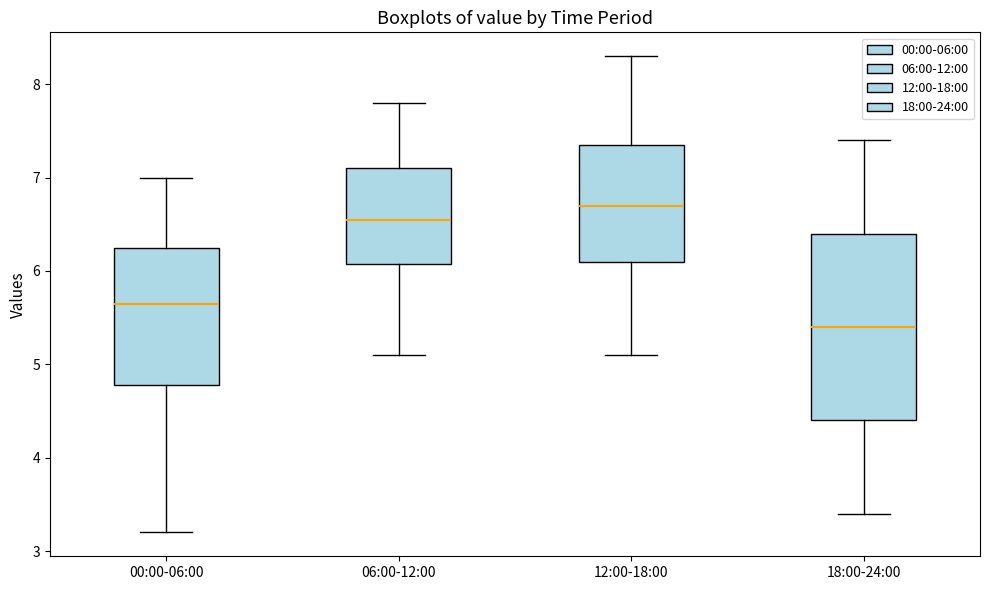

Reading left to right, read every box against the y-axis: the position of its median line, the range the box covers, and the ends of its whiskers. The values are not printed on the chart, so give them approximately, as read against the axis.

00:00-06:00: median 5.7, box 4.8 to 6.3, whiskers 3.2 to 7.0
06:00-12:00: median 6.6, box 6.1 to 7.1, whiskers 5.1 to 7.8
12:00-18:00: median 6.7, box 6.1 to 7.4, whiskers 5.1 to 8.3
18:00-24:00: median 5.4, box 4.4 to 6.4, whiskers 3.4 to 7.4